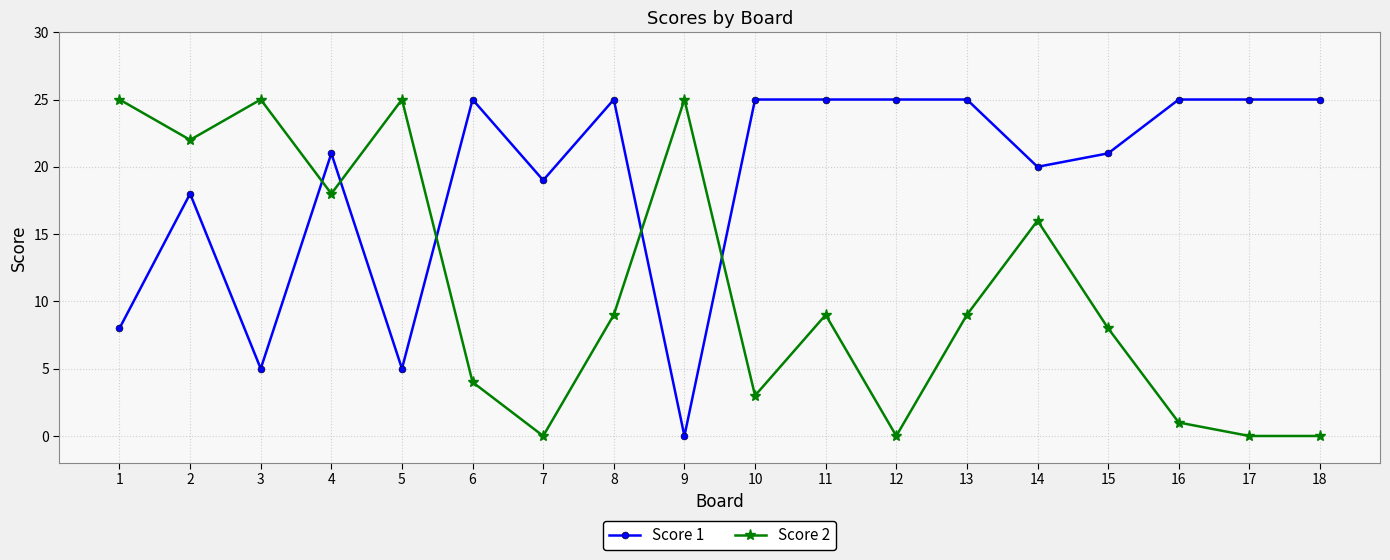

Between which two adjacent categories do Score 1 and Score 2 first intersect?

3 and 4